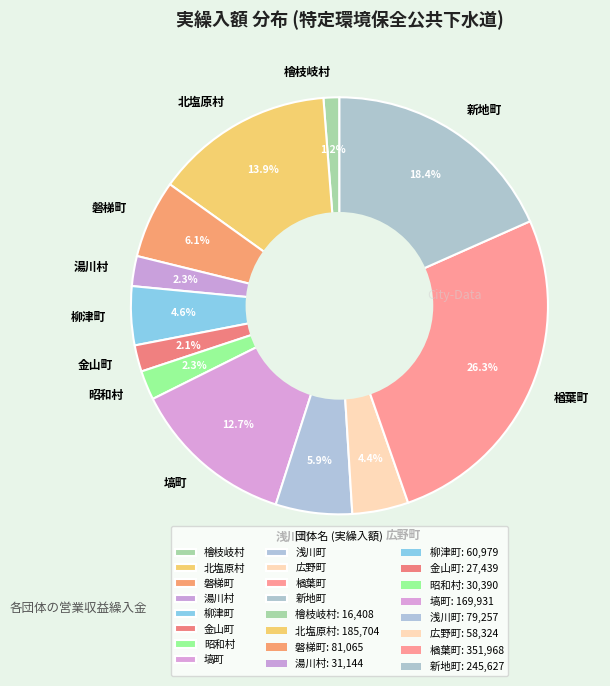

What is the largest slice in the pie chart?

楢葉町